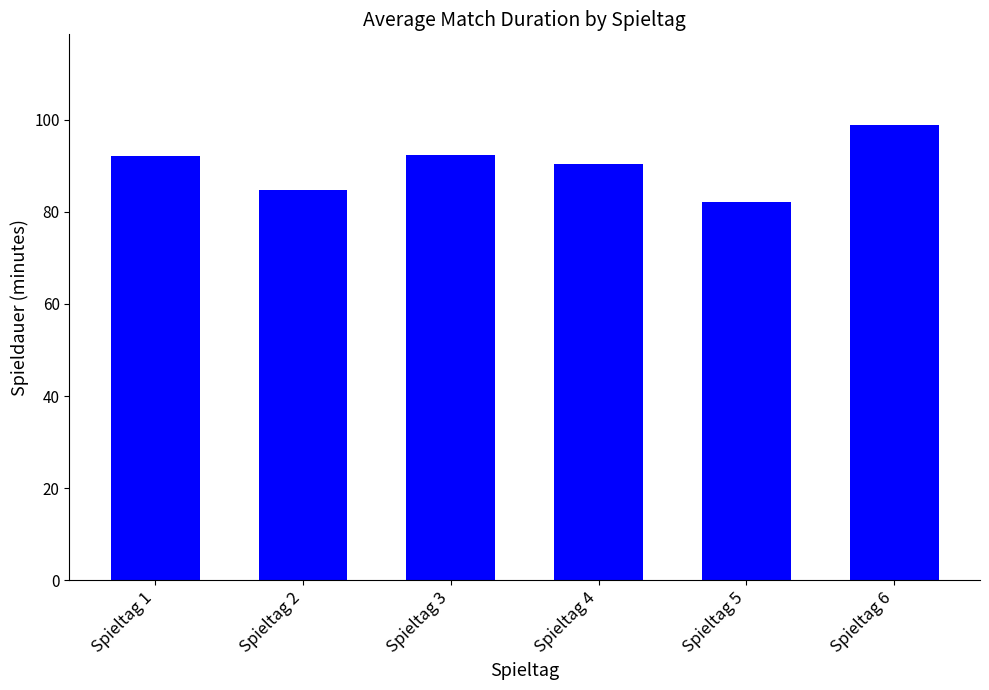

What is the value of the 4th bar from the left?

90.3